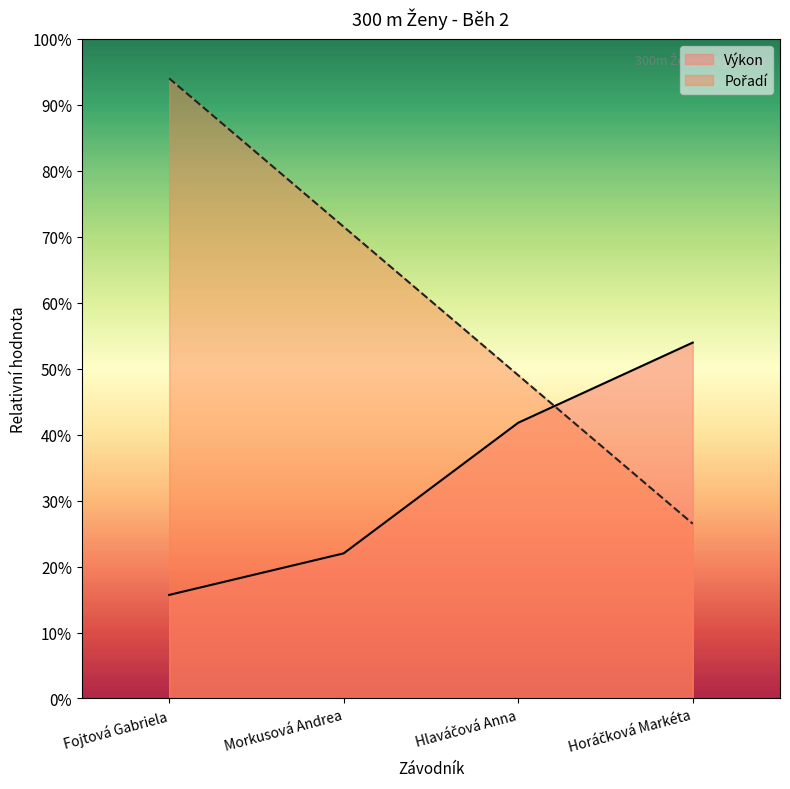

Rank the categories by Pořadí value from highest to lowest.

Fojtová Gabriela, Morkusová Andrea, Hlaváčová Anna, Horáčková Markéta